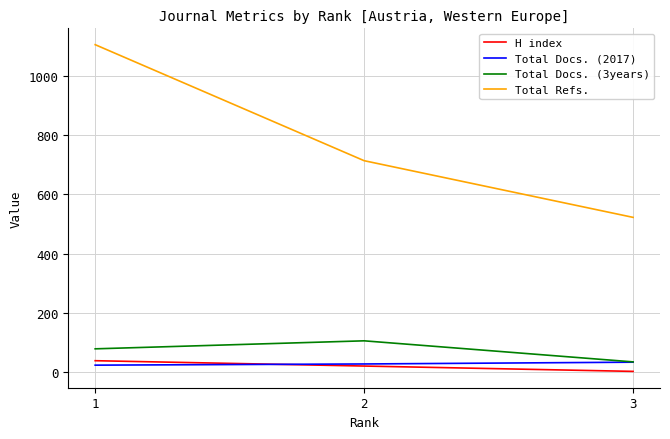

What is the greatest value displayed?

1104